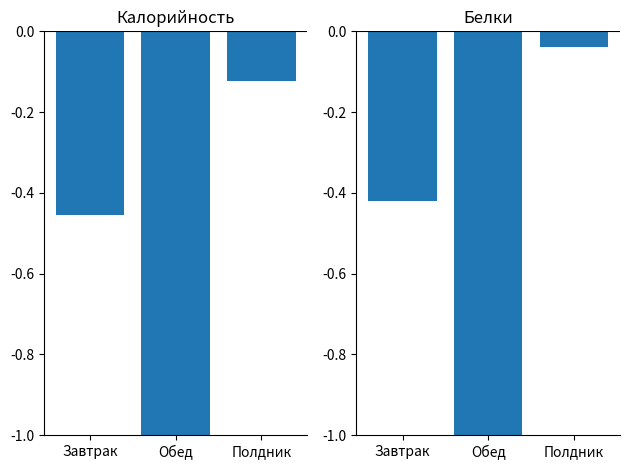

How many groups of bars are there?

3